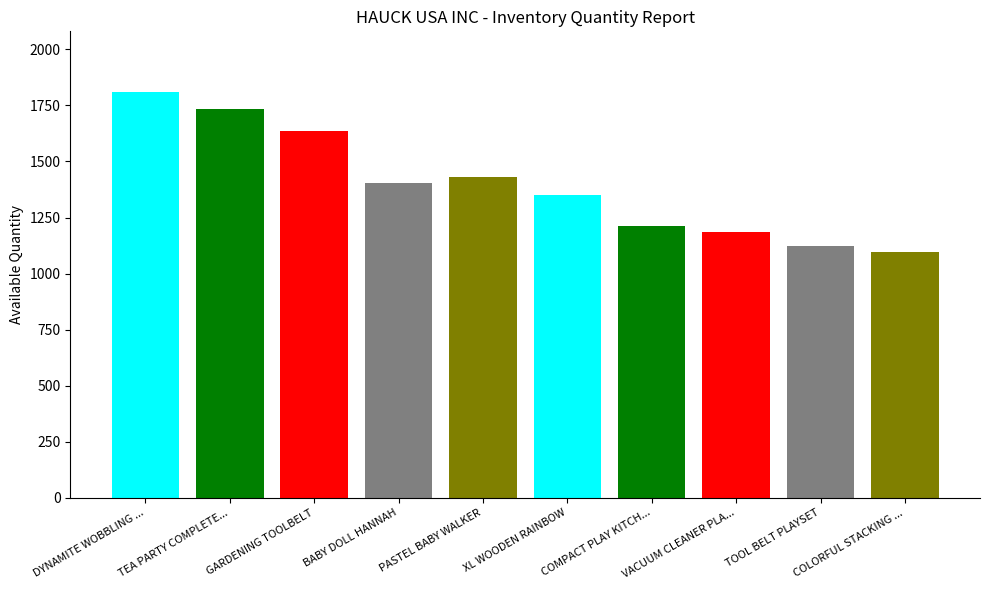

What is the sum of all values?

13980